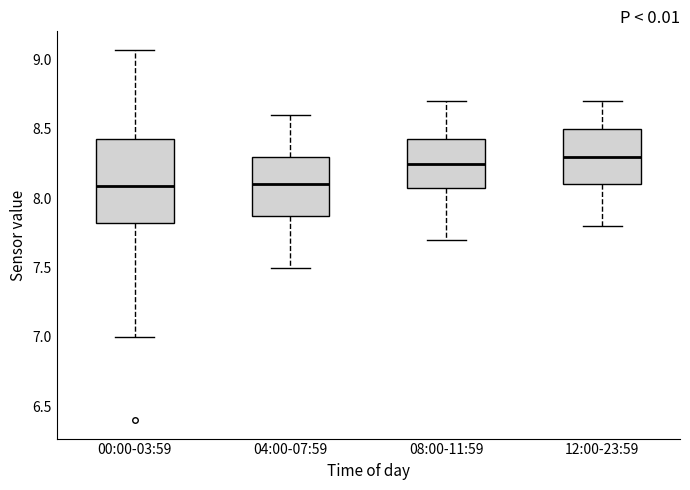

Comparing the boxes themselves (not the whiskers), which one is the tallest?

00:00-03:59